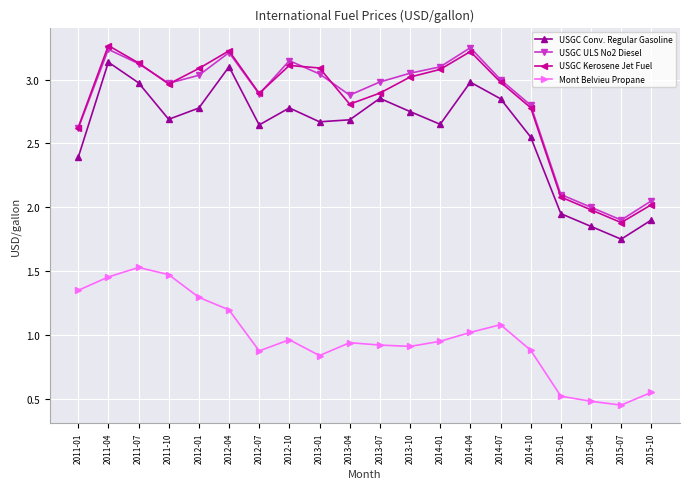

True or false: USGC ULS No2 Diesel has a value of 3.2 at 2015-04.

False